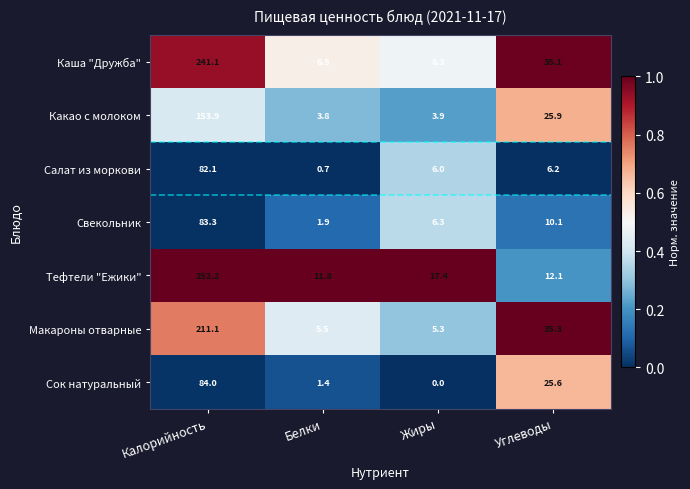

What is the highest value of the Салат из моркови series?

82.1